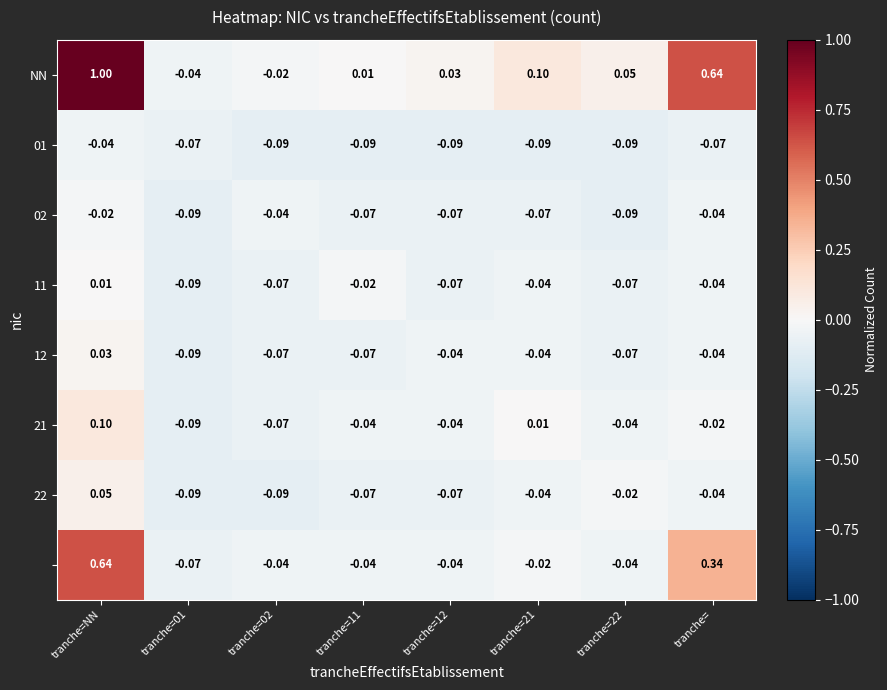

At which category does the chart reach its peak across all series?

tranche=NN